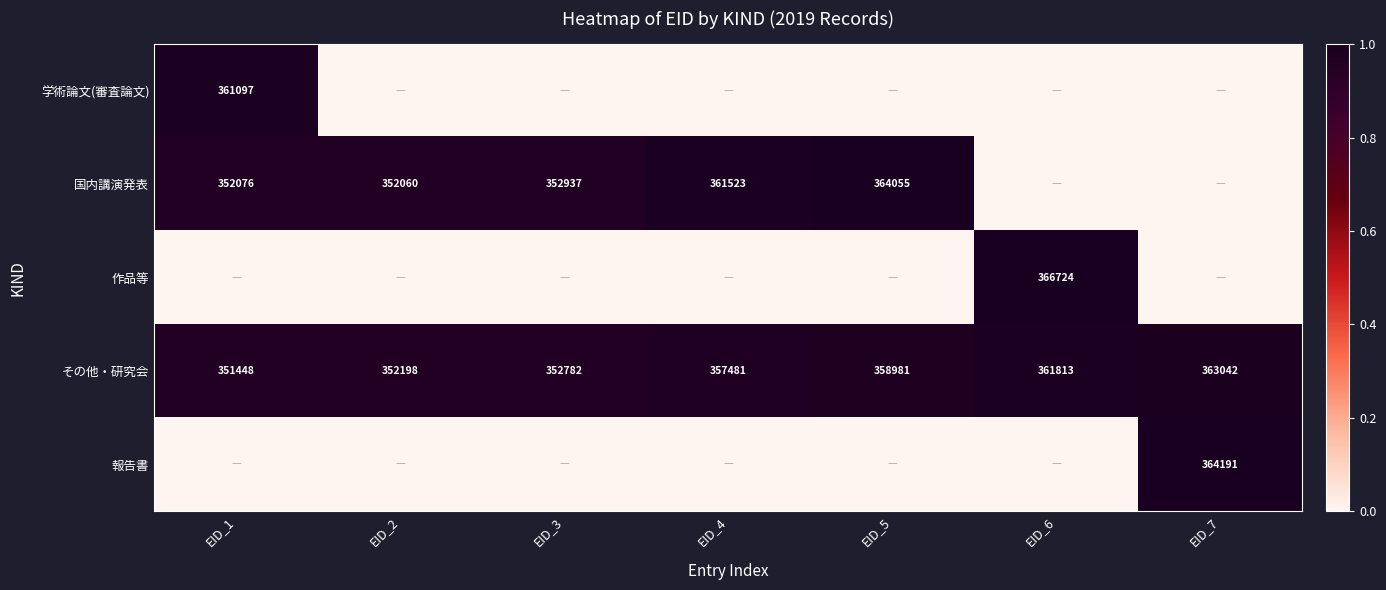

At which category is the sum across all series the highest?

EID_1